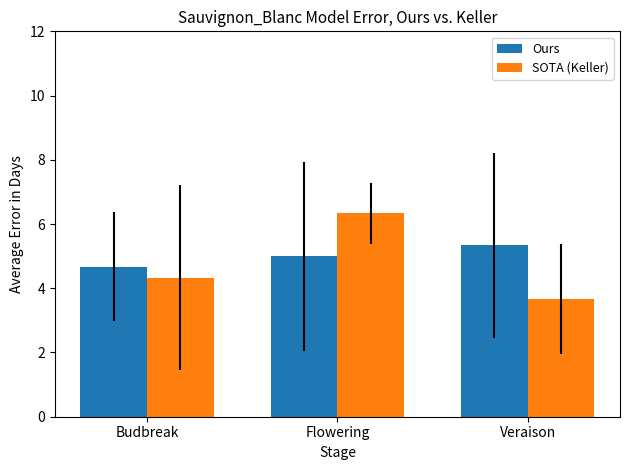

How many Ours values are between 4 and 5?

2